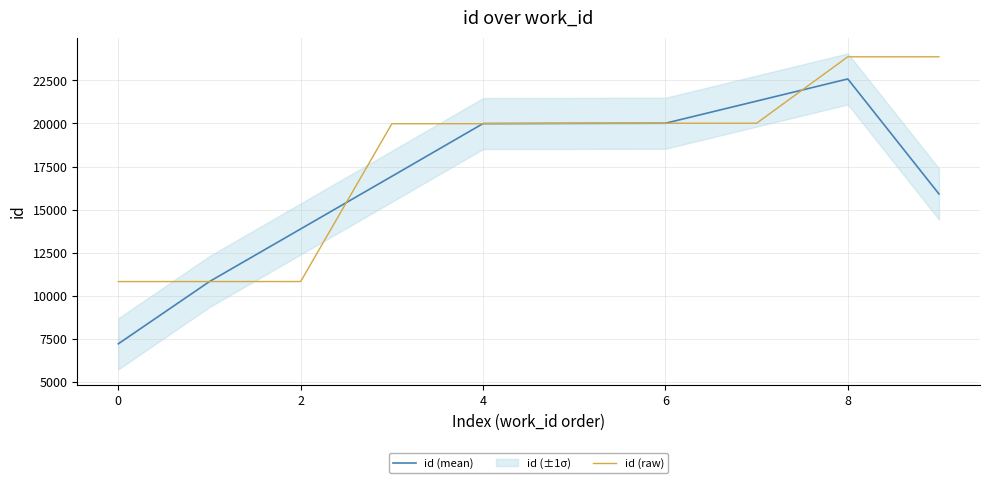

What is the difference between the maximum and minimum values in the id (raw) series?

13038.0